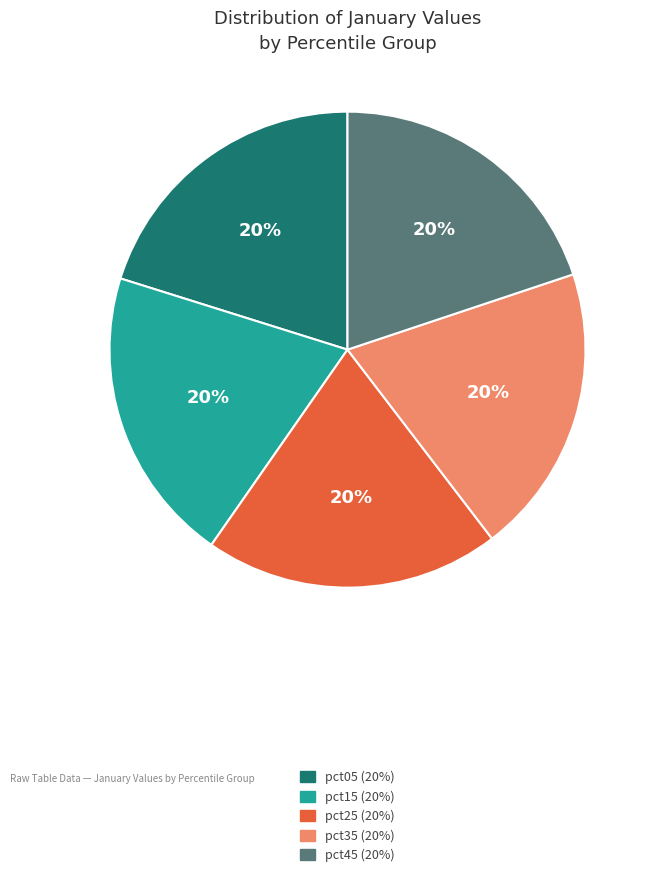

To the nearest percent, what is the average slice percentage?

20%